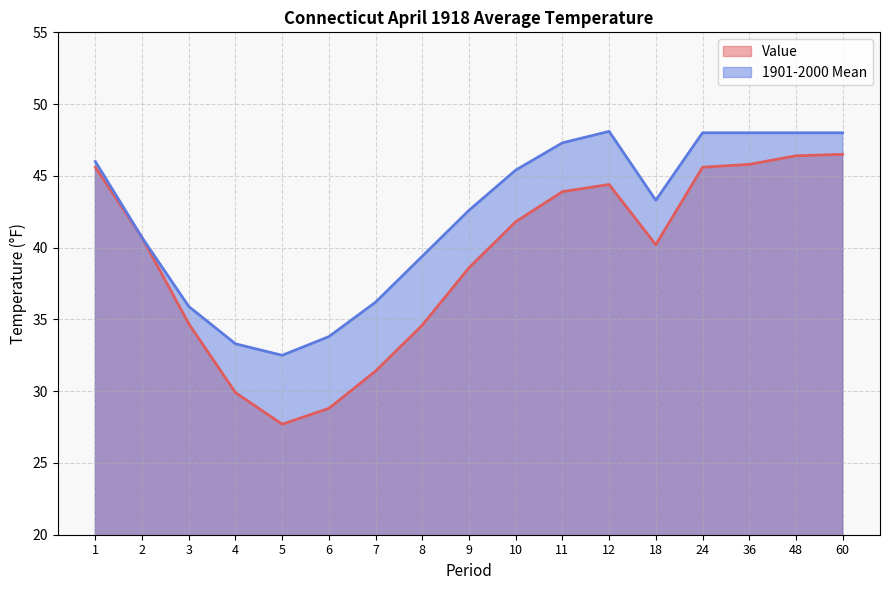

Does the chart display data point markers on the line(s)?

No